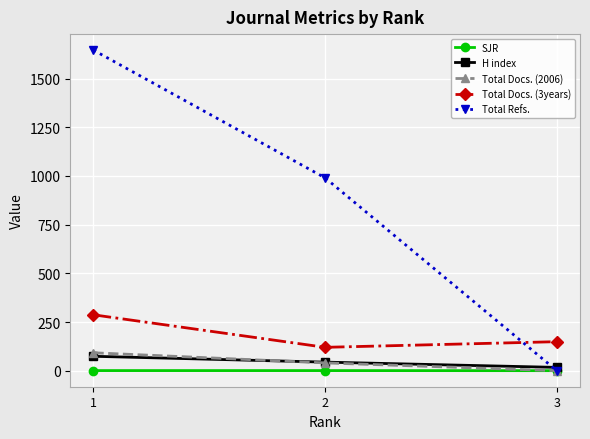

Is the value of Total Docs. (3years) at 1 greater than the value of SJR at 1?

Yes